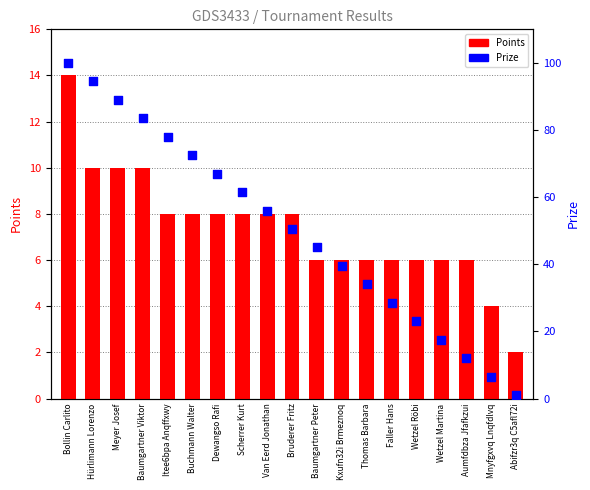

Which series contains the highest Y value?

Prize